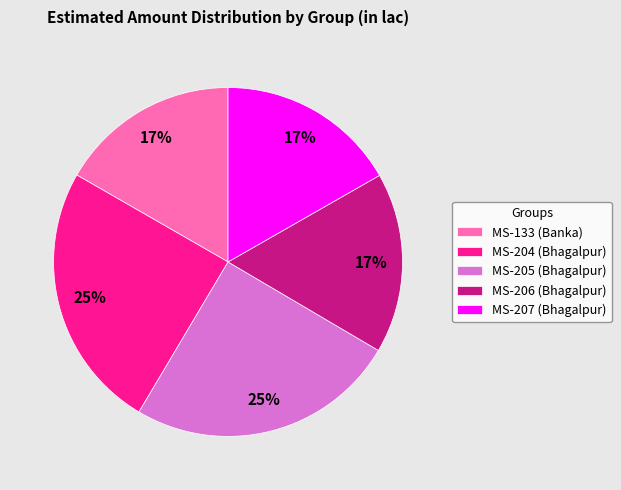

Count the number of slices in the pie.

5